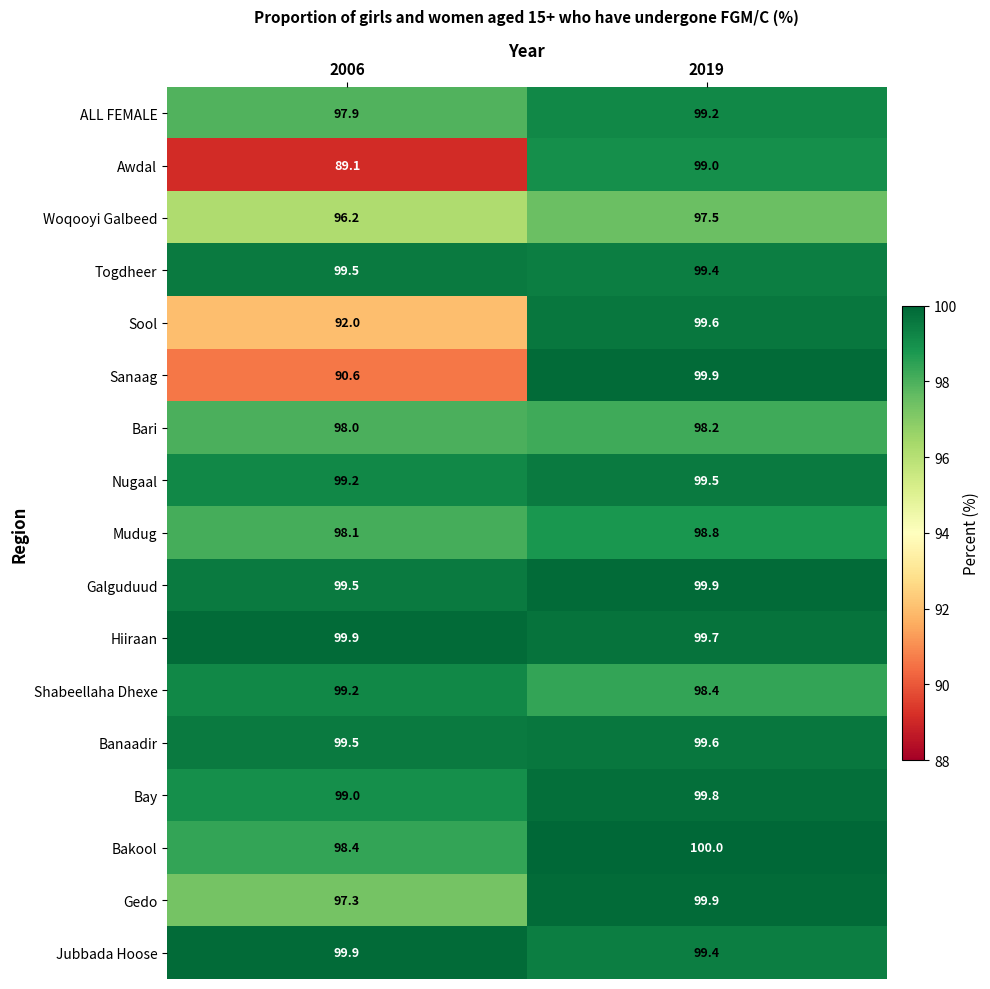

What is the total value across all series at 2006?

1653.3